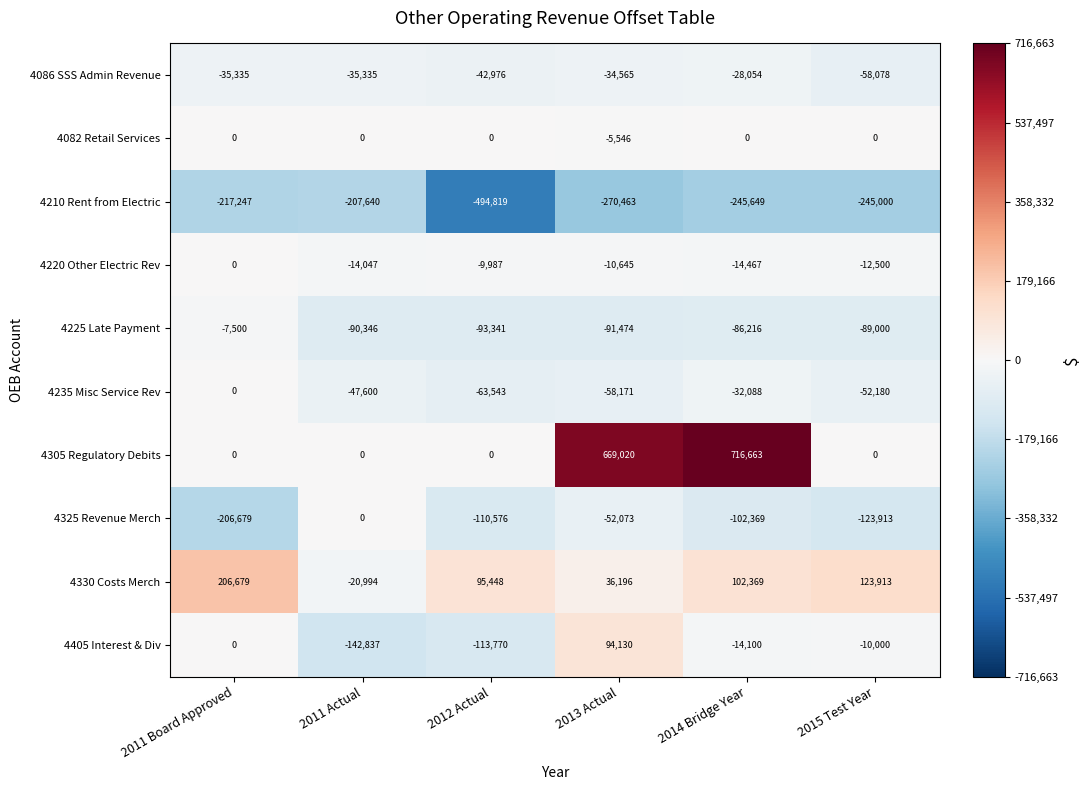

Rank the categories by 4330 Costs Merch value from highest to lowest.

2011 Board Approved, 2015 Test Year, 2014 Bridge Year, 2012 Actual, 2013 Actual, 2011 Actual